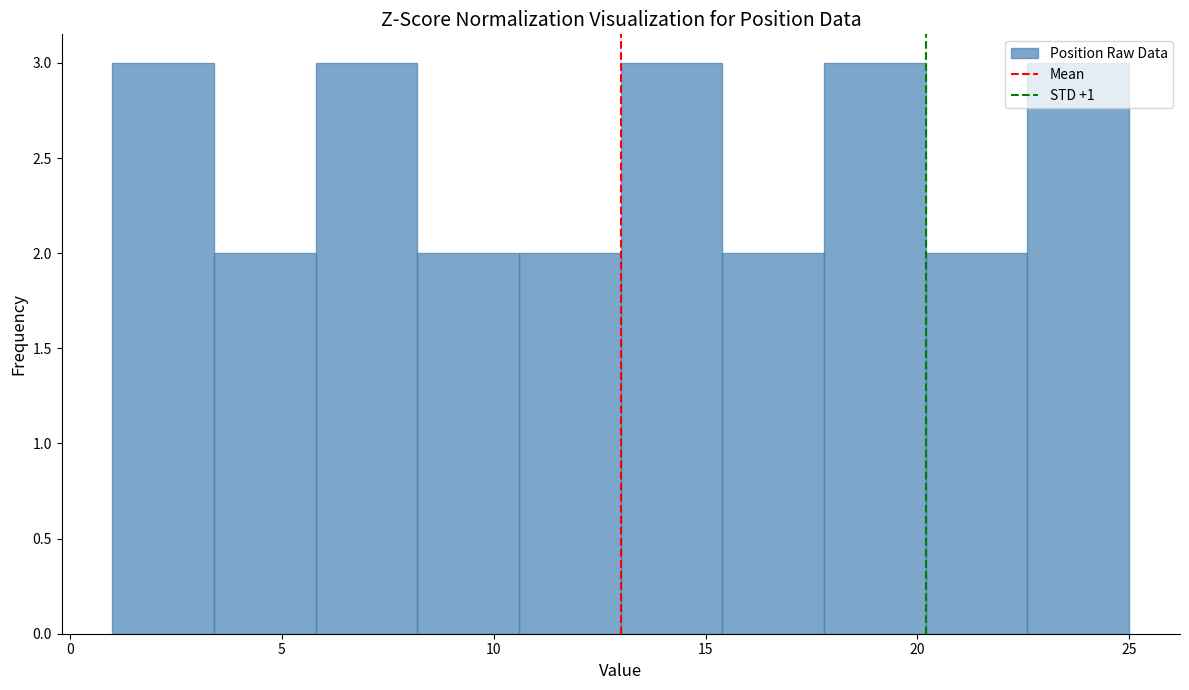

What is the height of the bar covering 5.8 to 8.2 on the x-axis? Neither the bar edges nor the heights are printed on the chart, so give them approximately, as read against the axes.

3